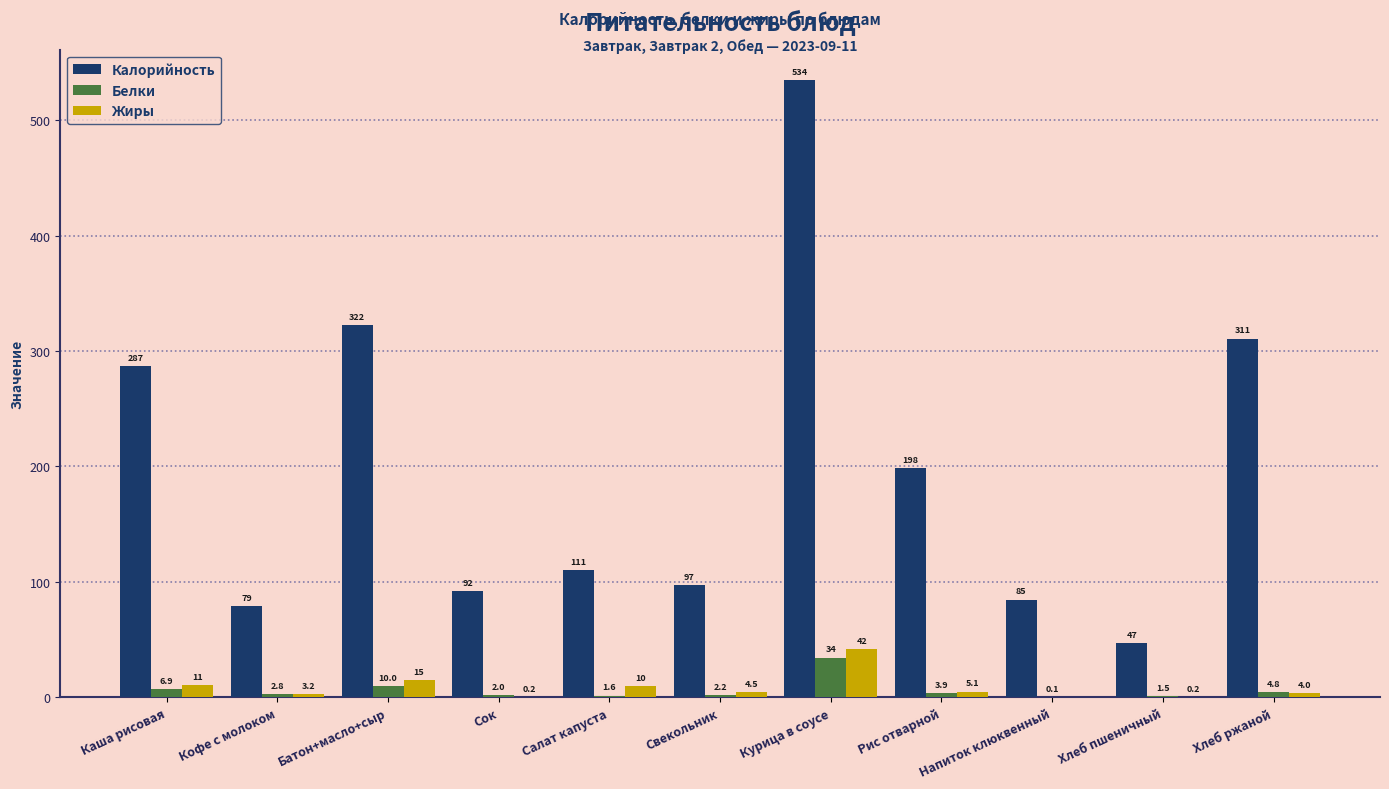

The value of Белки at Кофе с молоком is 2.8. True or false?

True